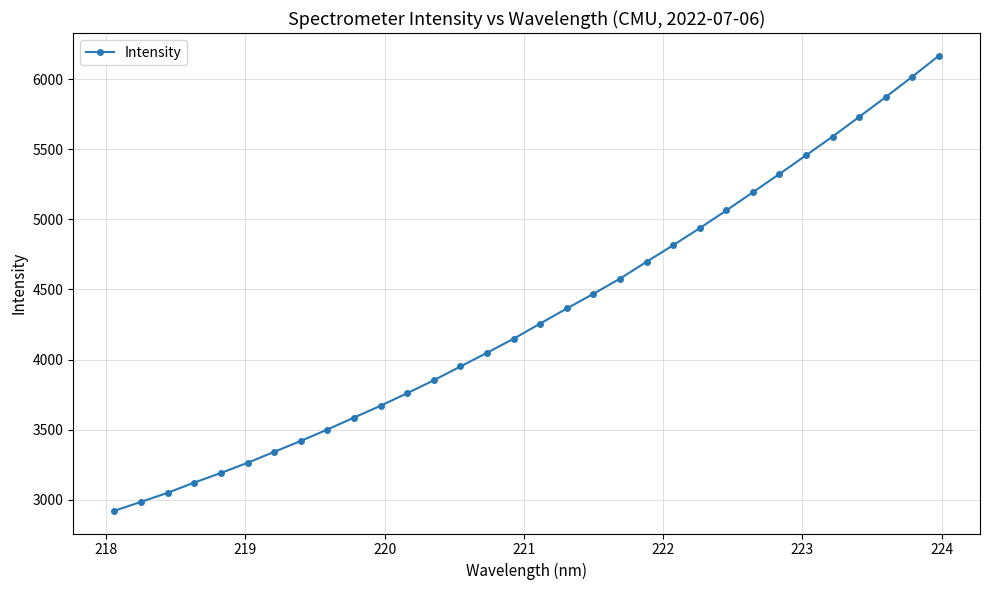

What is the average value?

4323.5